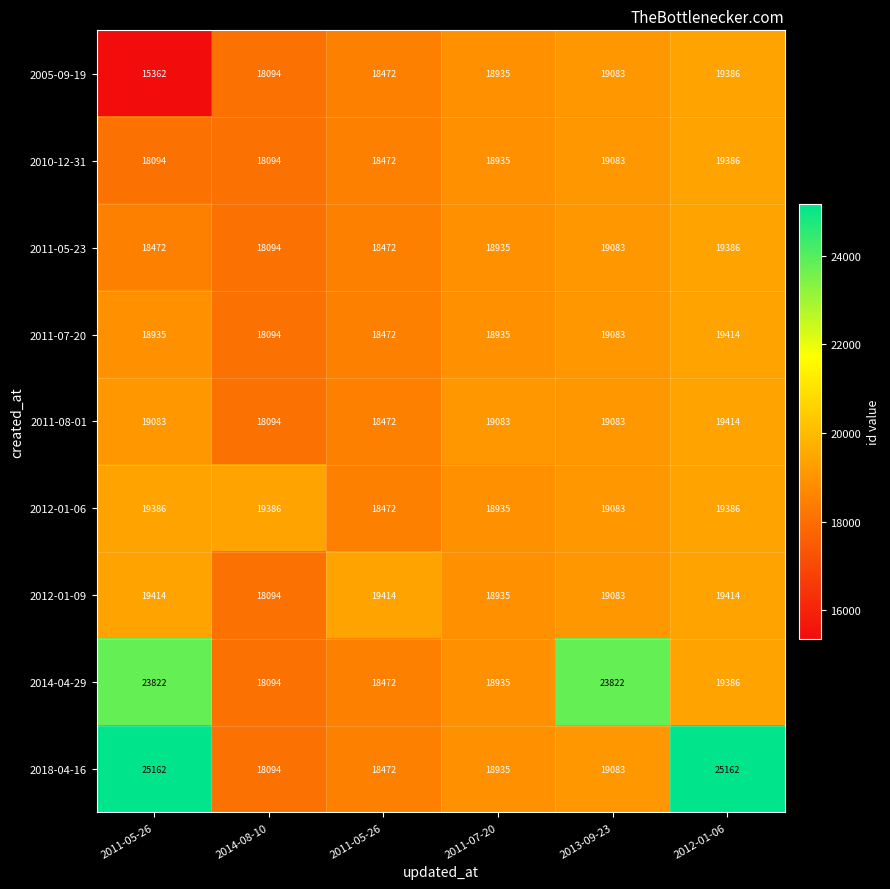

Reading left to right, what are all the values shown in this chart?

2005-09-19: 2011-05-26=15362	2014-08-10=18094	2011-05-26=18472	2011-07-20=18935	2013-09-23=19083	2012-01-06=19386
2010-12-31: 2011-05-26=18094	2014-08-10=18094	2011-05-26=18472	2011-07-20=18935	2013-09-23=19083	2012-01-06=19386
2011-05-23: 2011-05-26=18472	2014-08-10=18094	2011-05-26=18472	2011-07-20=18935	2013-09-23=19083	2012-01-06=19386
2011-07-20: 2011-05-26=18935	2014-08-10=18094	2011-05-26=18472	2011-07-20=18935	2013-09-23=19083	2012-01-06=19414
2011-08-01: 2011-05-26=19083	2014-08-10=18094	2011-05-26=18472	2011-07-20=19083	2013-09-23=19083	2012-01-06=19414
2012-01-06: 2011-05-26=19386	2014-08-10=19386	2011-05-26=18472	2011-07-20=18935	2013-09-23=19083	2012-01-06=19386
2012-01-09: 2011-05-26=19414	2014-08-10=18094	2011-05-26=19414	2011-07-20=18935	2013-09-23=19083	2012-01-06=19414
2014-04-29: 2011-05-26=23822	2014-08-10=18094	2011-05-26=18472	2011-07-20=18935	2013-09-23=23822	2012-01-06=19386
2018-04-16: 2011-05-26=25162	2014-08-10=18094	2011-05-26=18472	2011-07-20=18935	2013-09-23=19083	2012-01-06=25162